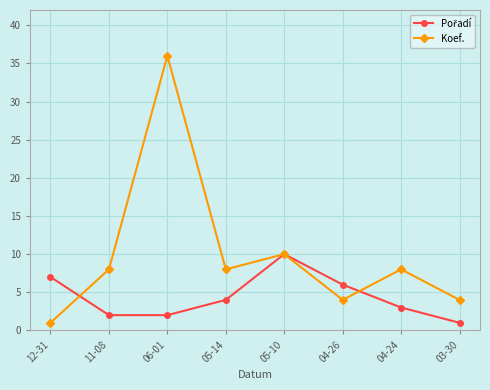

In Koef., how many points are higher than both neighbors (excluding endpoints)?

3